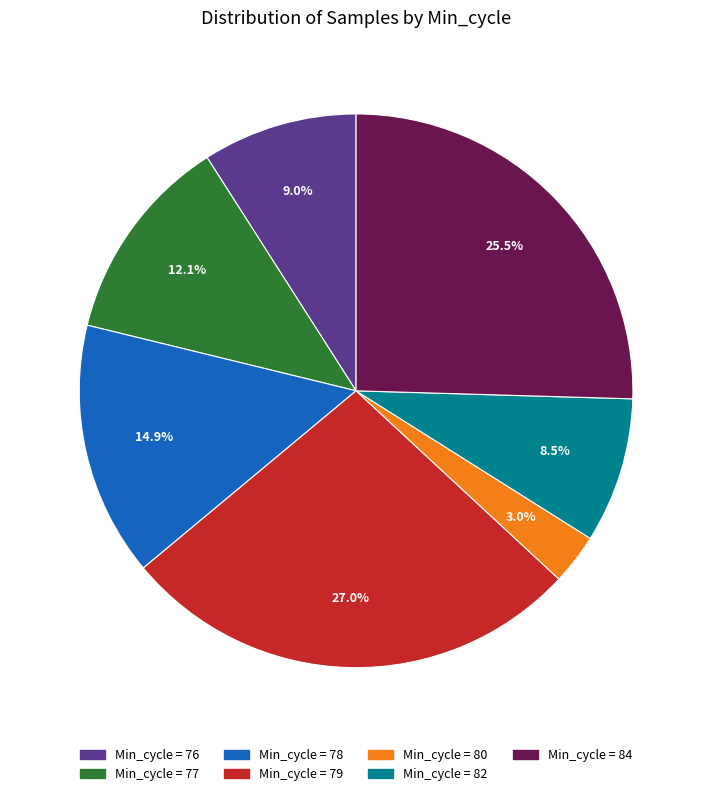

Is there any slice that represents more than half of the pie?

No